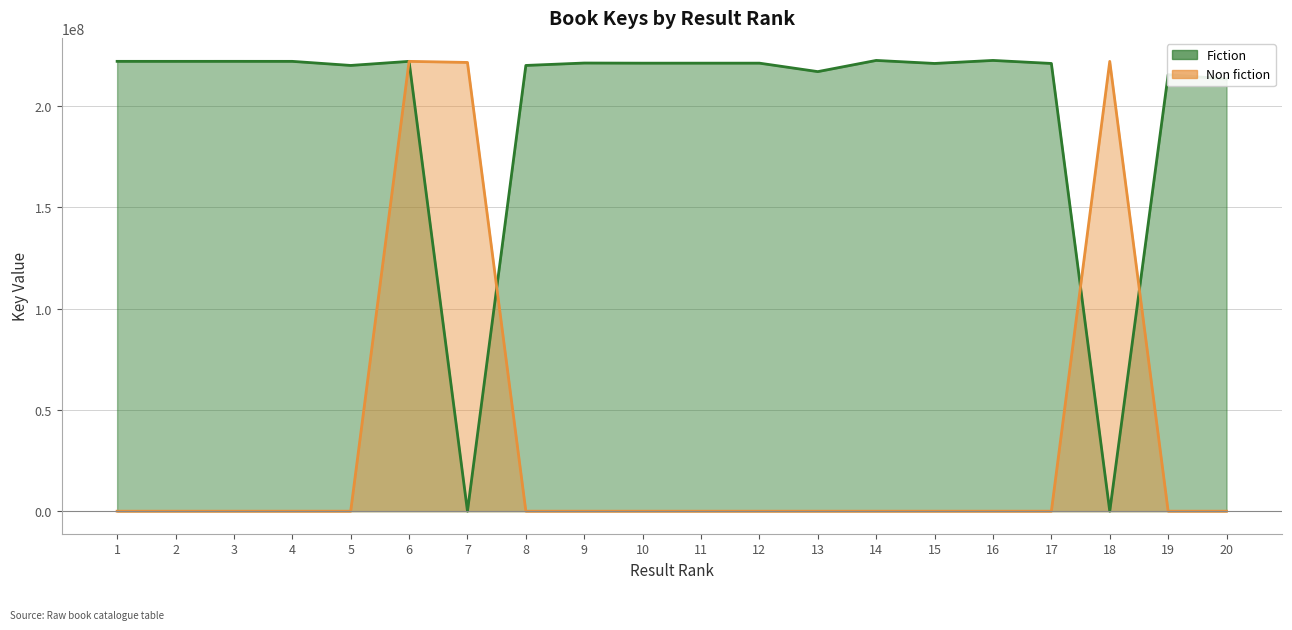

Does the chart display data point markers on the line(s)?

No